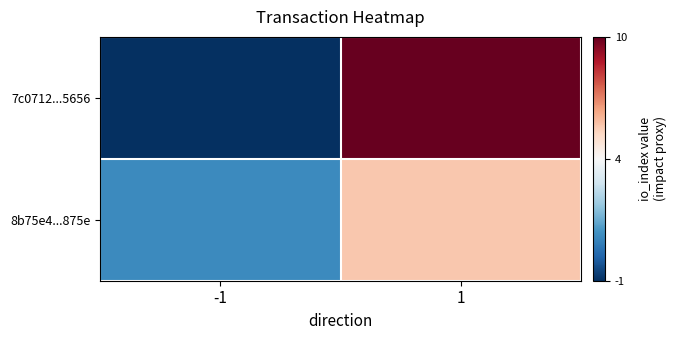

Reading left to right, list all the values displayed in this chart.

7c0712...5656: -1=-1	1=10
8b75e4...875e: -1=1	1=6